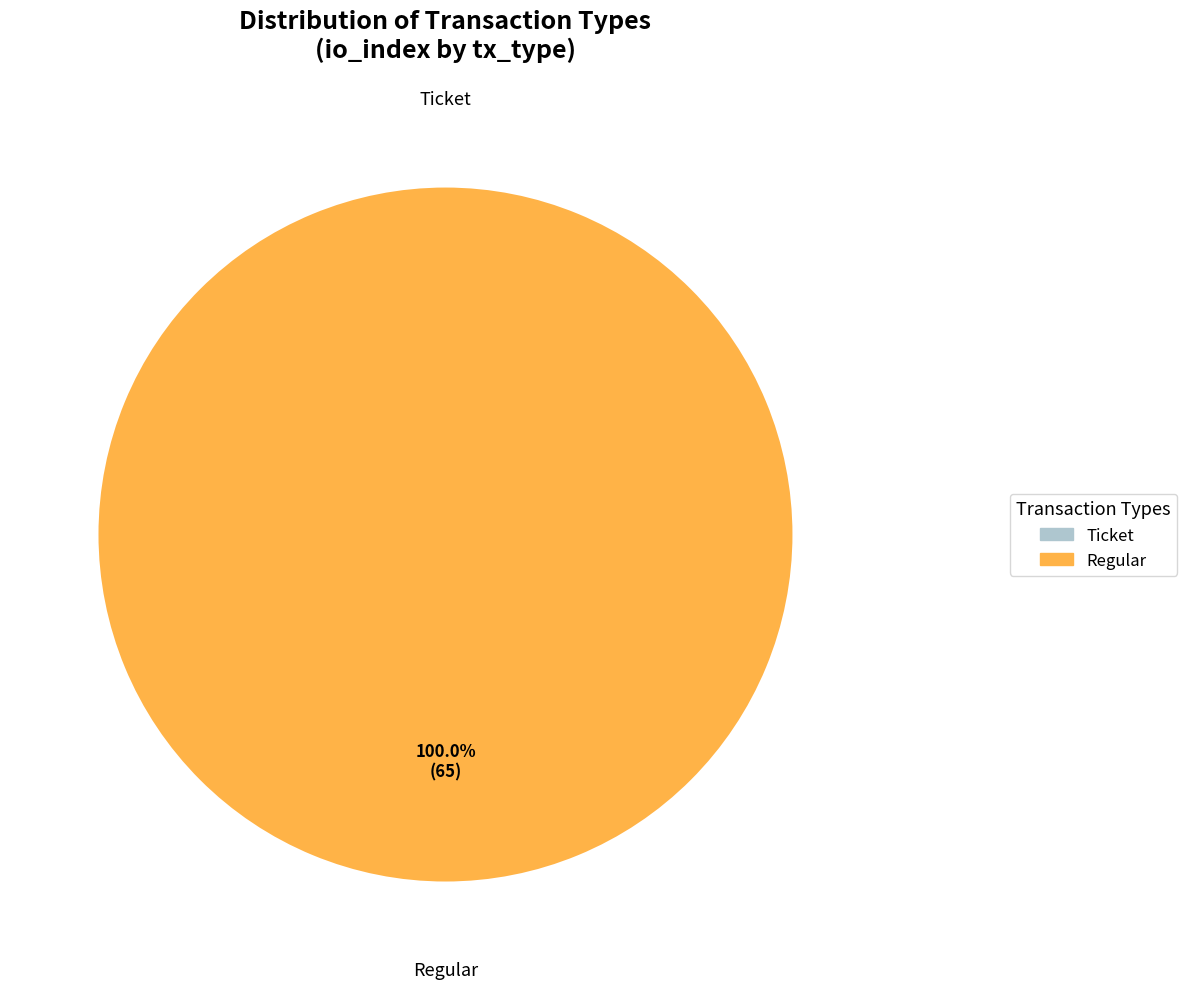

True or false: Regular (io_index=65) accounts for 100% of the total.

True